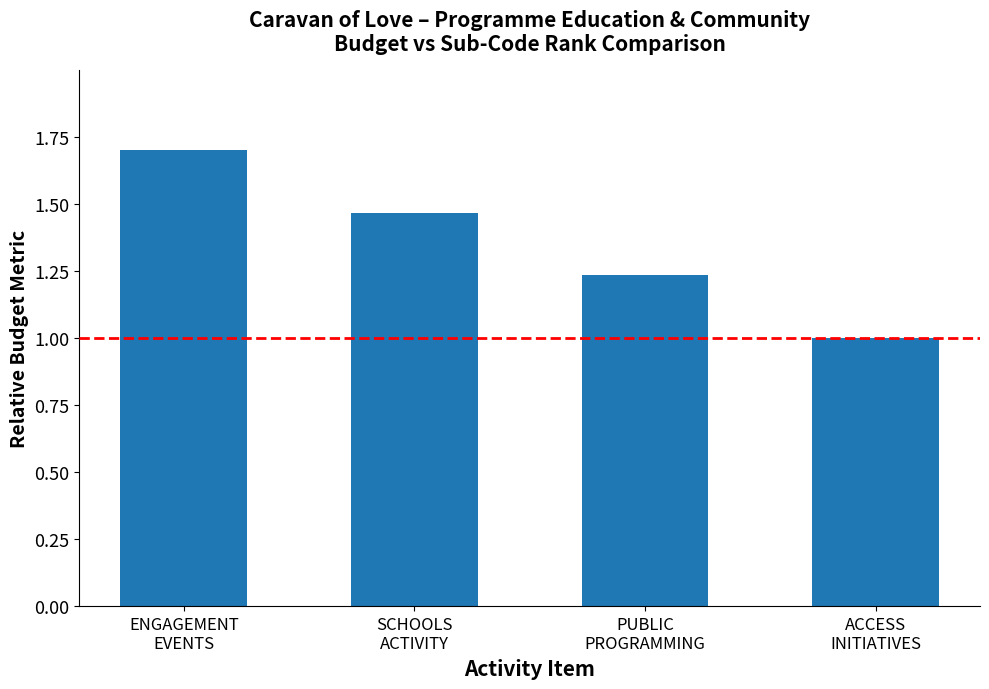

What is the smallest value displayed?

1.0